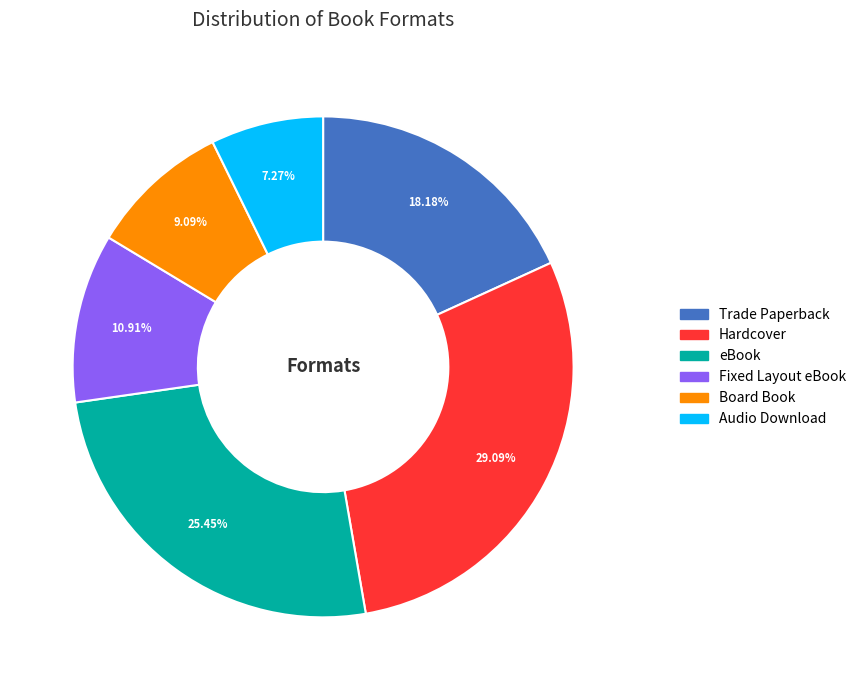

To the nearest percent, what is the difference between the Audio Download and Trade Paperback slice percentages?

11%